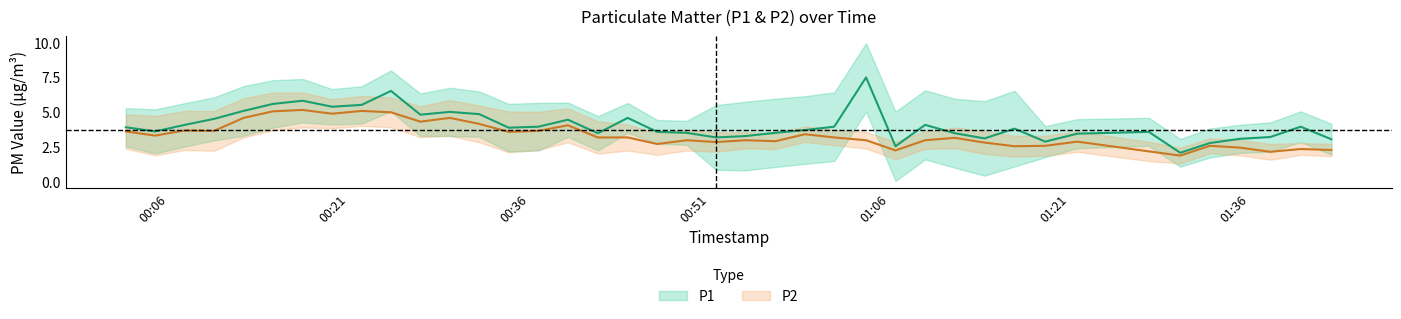

Reading left to right, extract all data points from this chart.

P1: 3.9	3.6	4.1	4.5	5.1	5.6	5.8	5.4	5.5	6.5	4.8	5.0	4.9	3.9	4.0	4.5	3.5	4.6	3.6	3.5	3.2	3.3	3.5	3.7	4.0	7.5	2.6	4.1	3.5	3.1	3.8	2.9	3.5	3.6	2.1	2.8	3.1	3.2	4.0	3.1
P2: 3.6	3.3	3.7	3.7	4.6	5.1	5.2	4.9	5.1	5.0	4.3	4.6	4.2	3.6	3.7	4.1	3.2	3.2	2.7	3.0	2.9	3.0	2.9	3.4	3.2	3.0	2.3	3.0	3.2	2.8	2.6	2.6	2.9	2.2	1.9	2.6	2.5	2.2	2.4	2.3